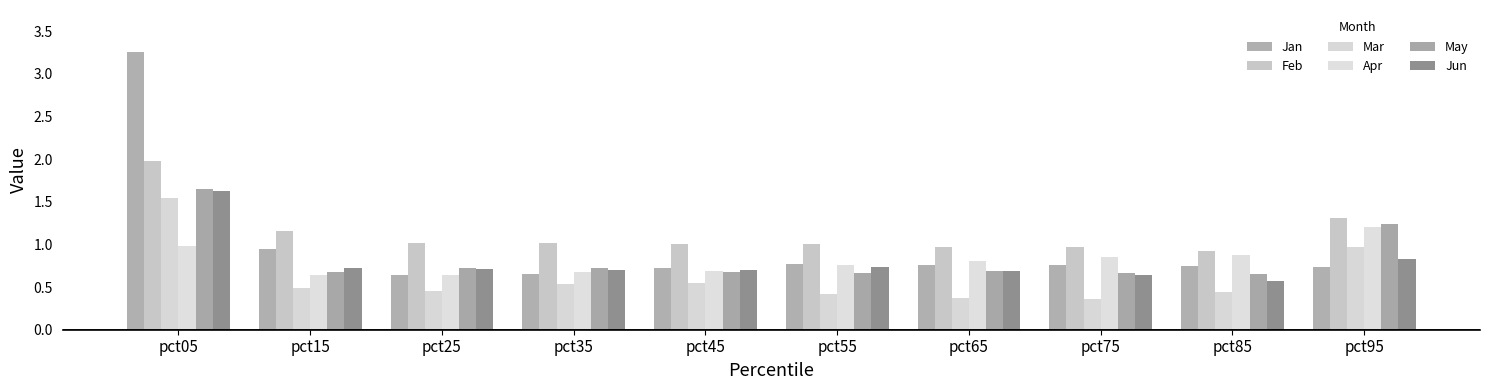

What is the difference between the highest and lowest values at pct05?

2.3